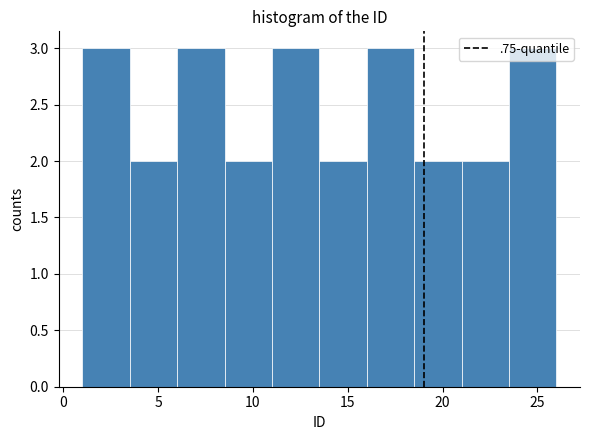

Reading left to right, transcribe this chart: for each bar, give the range it covers on the x-axis and its height. The values are not printed on the chart, so give them approximately, as read against the axis.

1.0 to 3.5: 3
3.5 to 6.0: 2
6.0 to 8.5: 3
8.5 to 11.0: 2
11.0 to 13.5: 3
13.5 to 16.0: 2
16.0 to 18.5: 3
18.5 to 21.0: 2
21.0 to 23.5: 2
23.5 to 26.0: 3